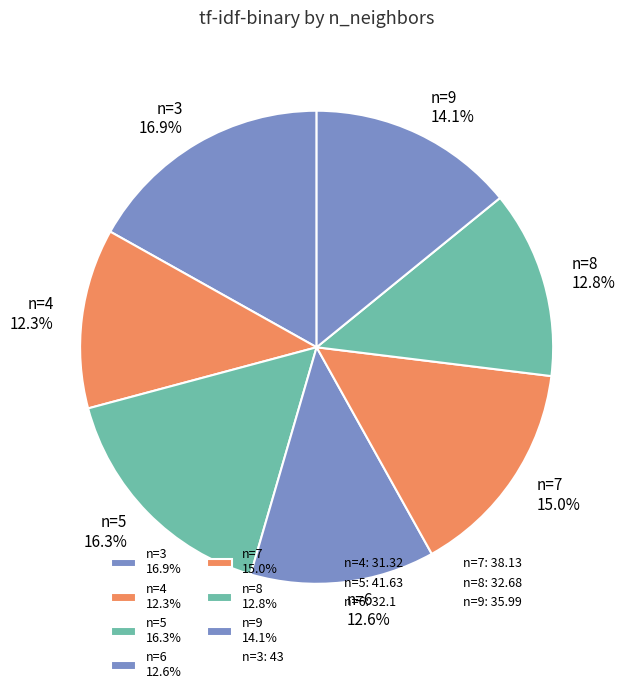

Is there a majority slice in this chart?

No